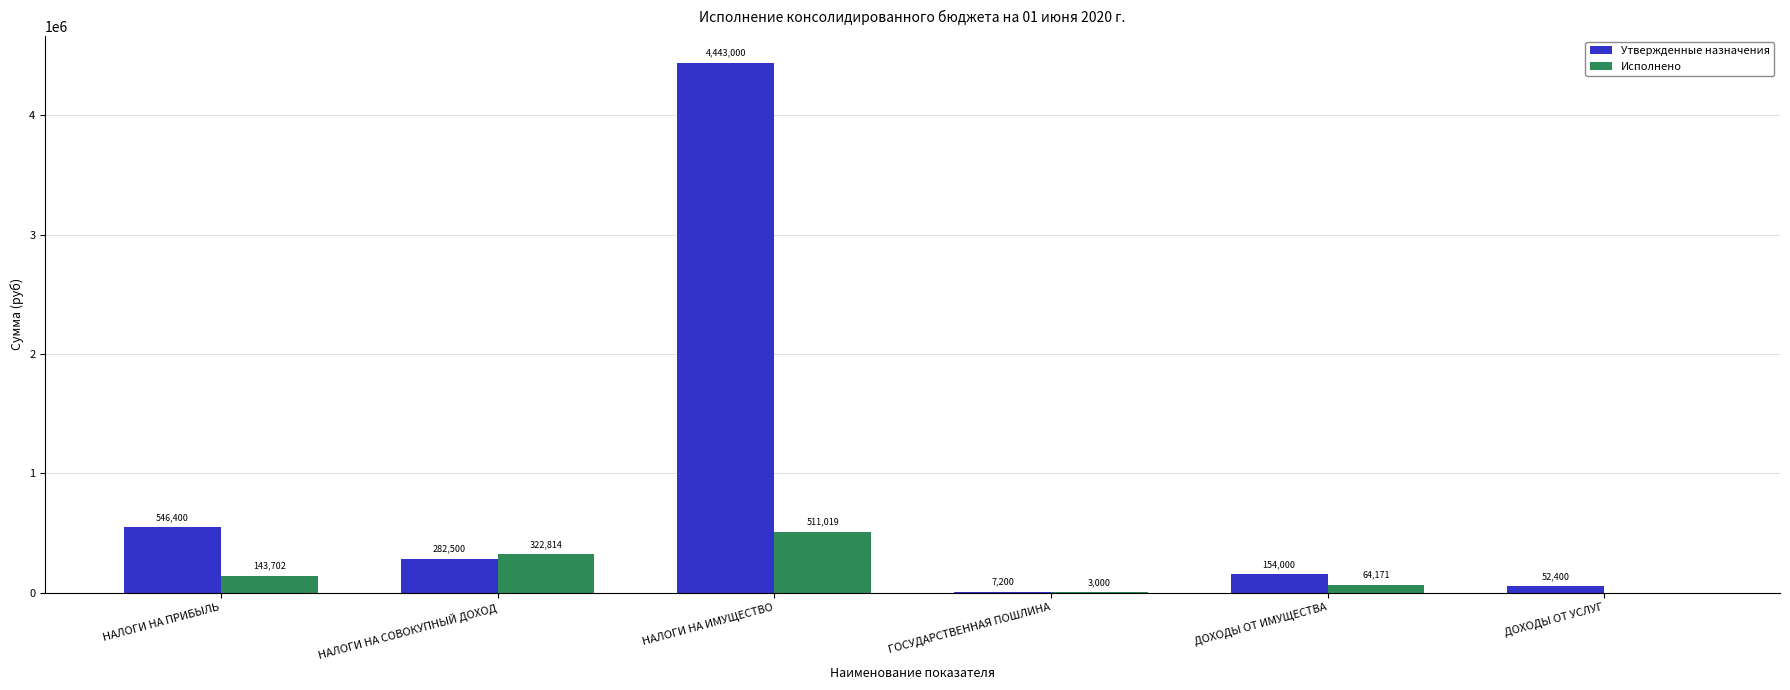

Are the bars grouped side by side (vs. stacked)?

Yes